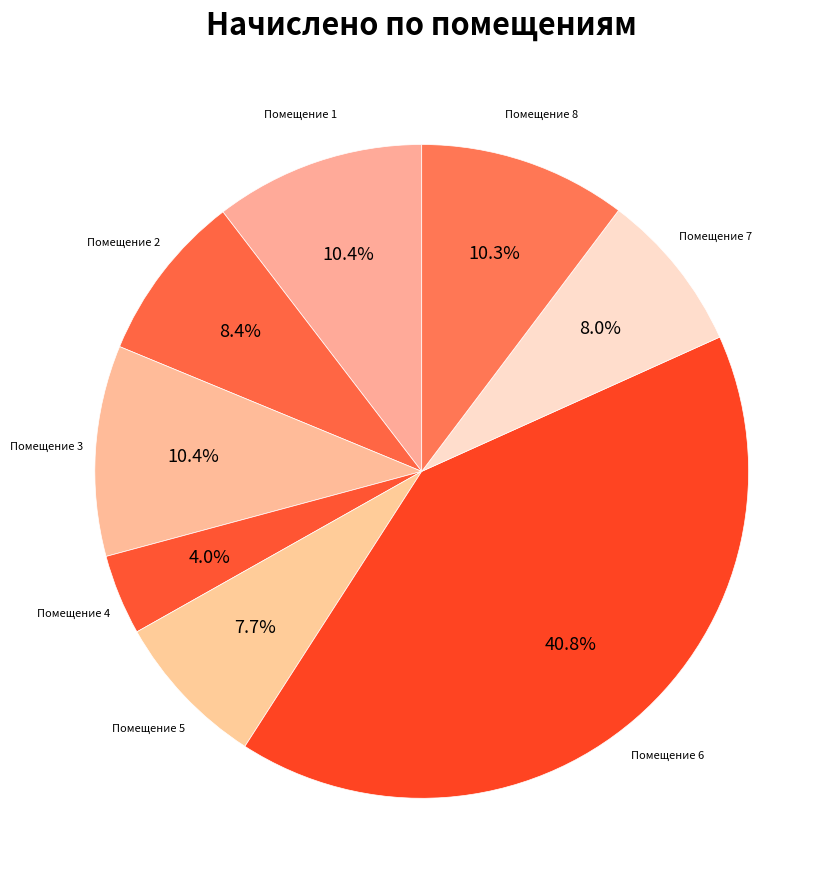

Count the number of slices in the pie.

8